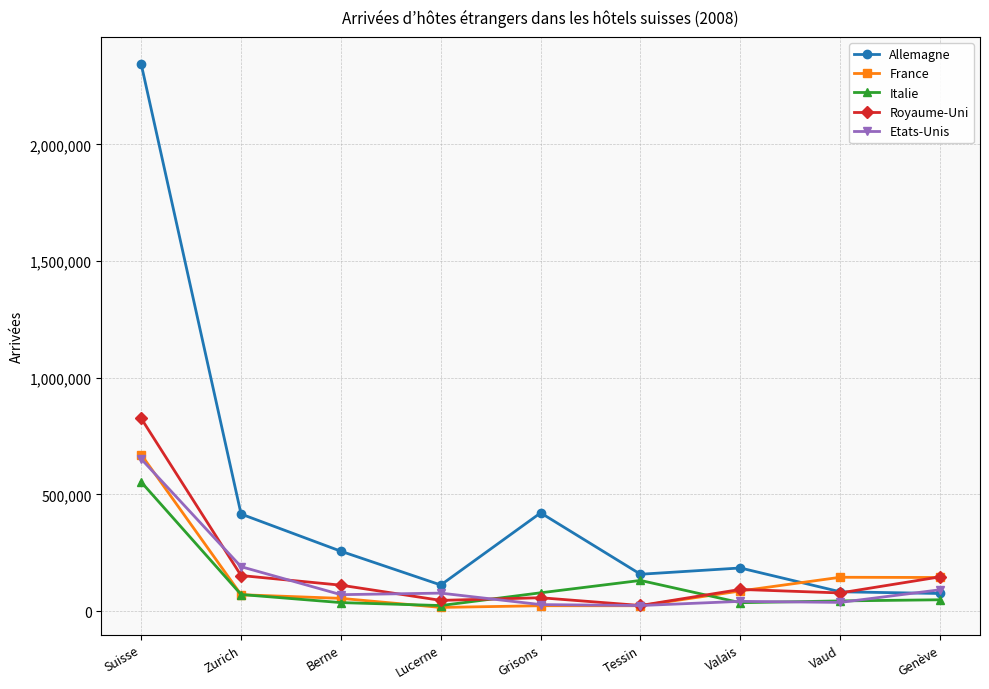

What is the label of the 3rd point from the right?

Valais